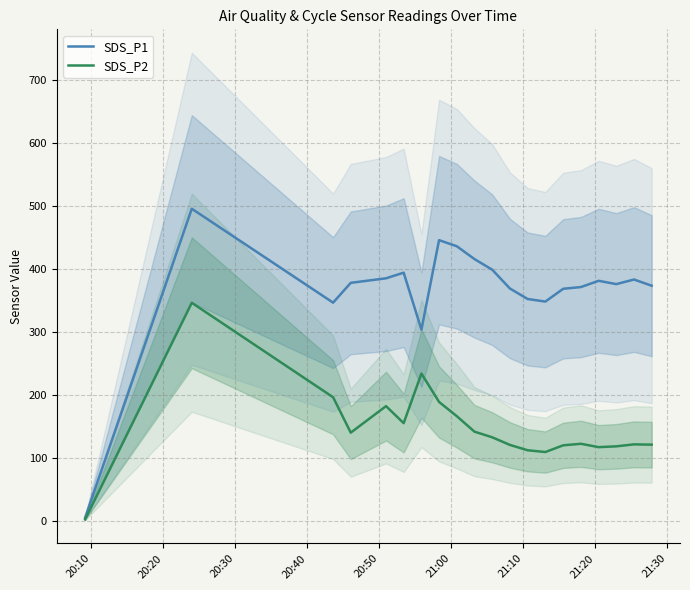

True or false: SDS_P2 and SDS_P1 cross at least once.

False